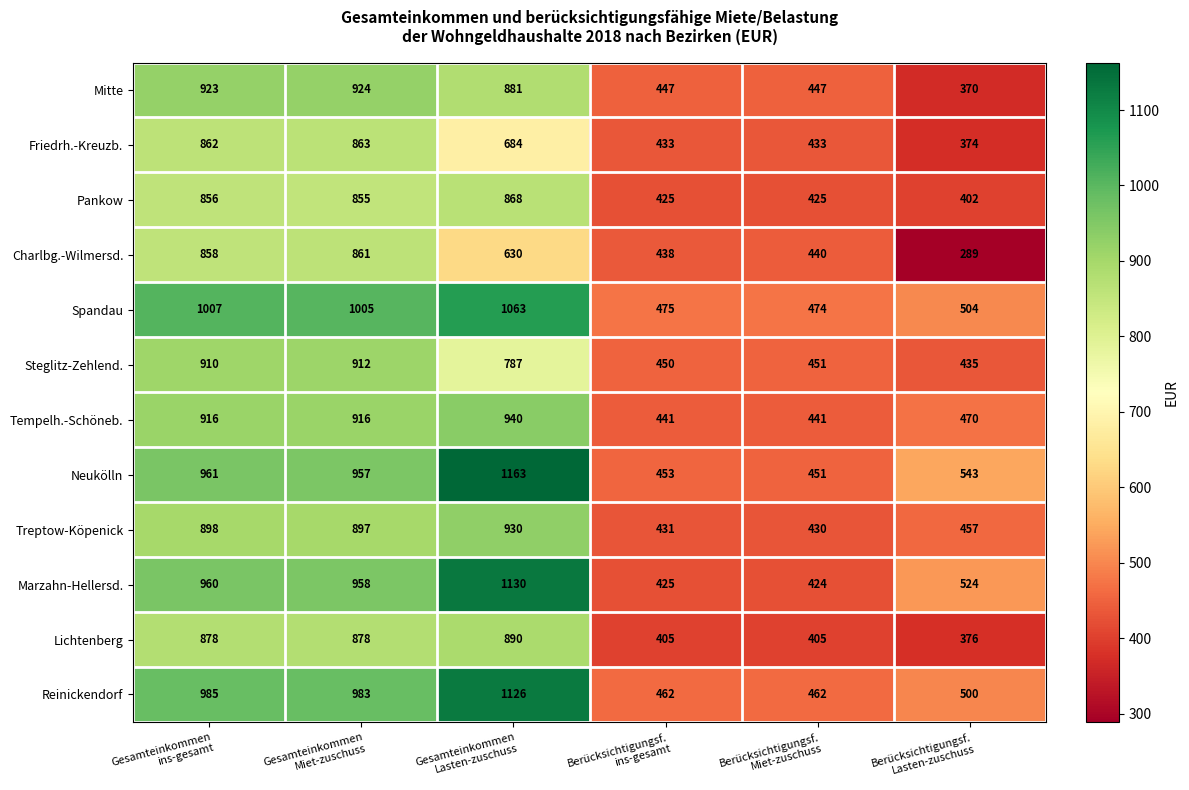

At how many categories does at least one series exceed 778?

3